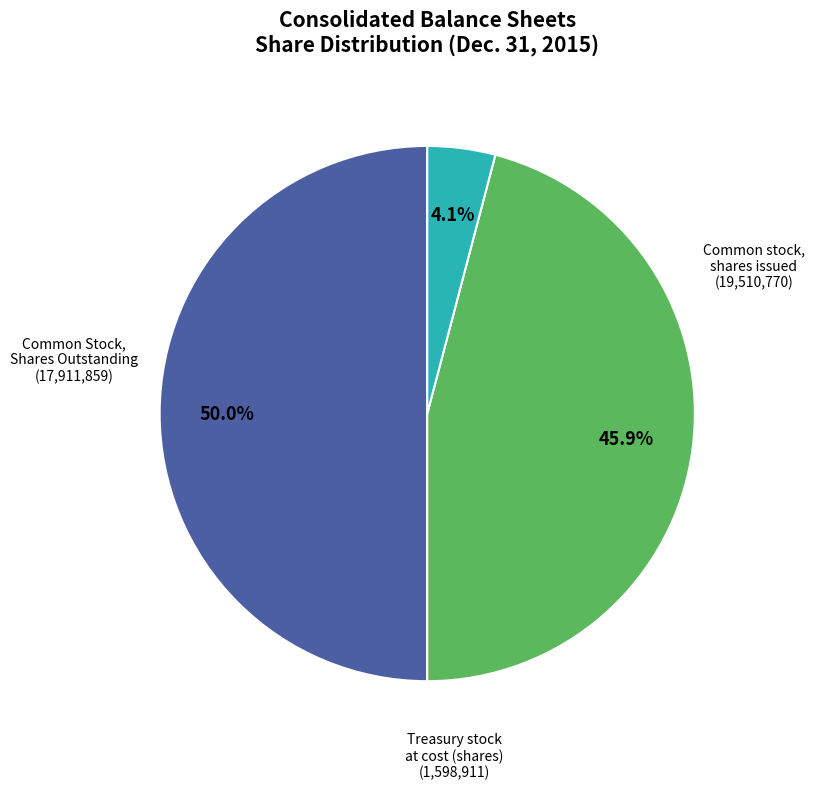

Count the number of slices in the pie.

3